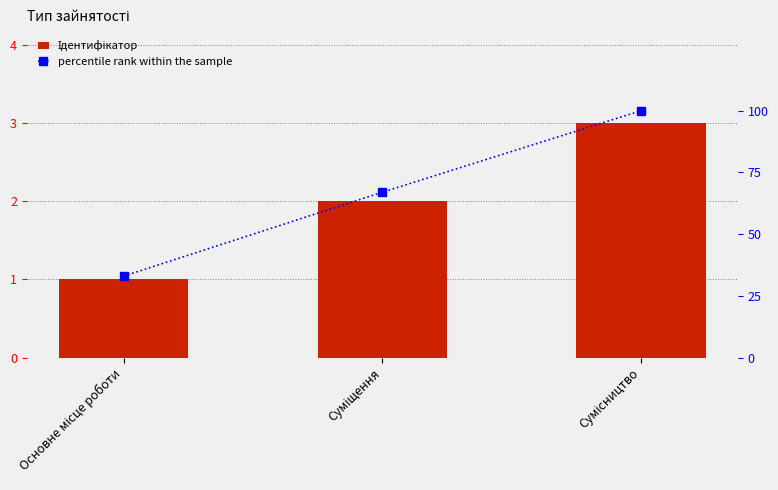

What is the label of the 3rd bar from the right?

Основне місце роботи